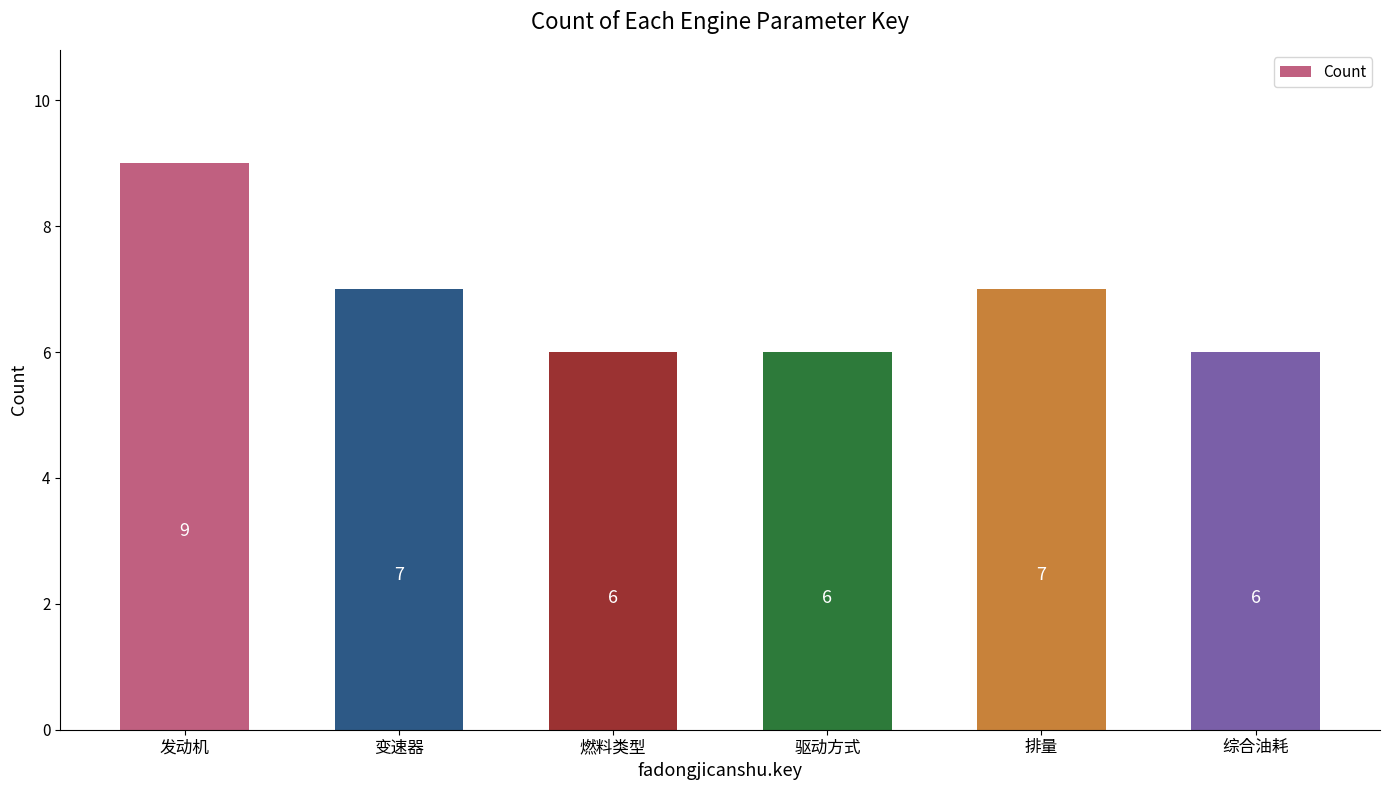

What is the smallest value displayed?

6